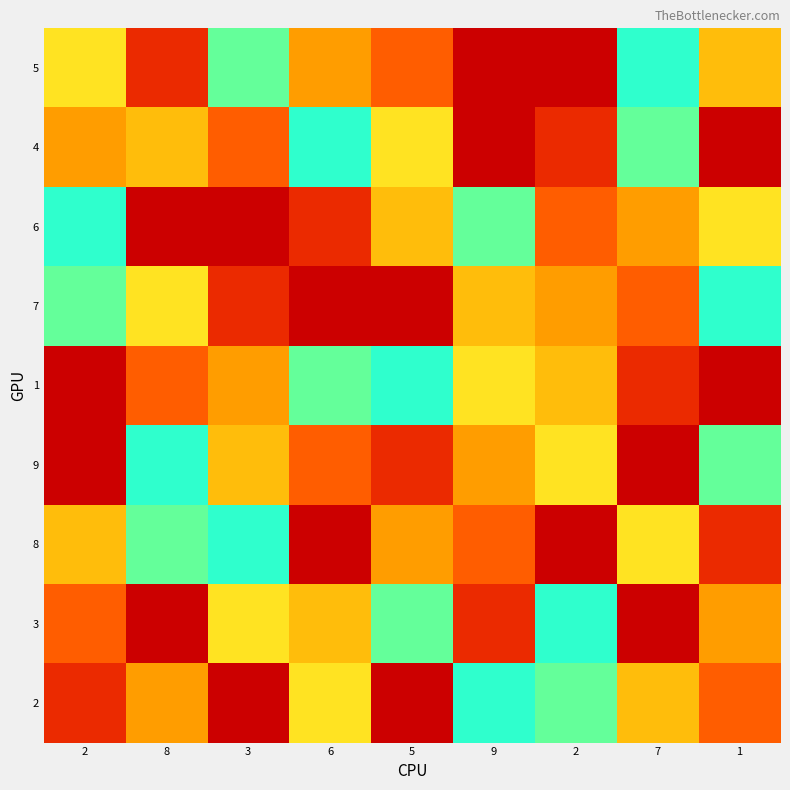

What is the smallest value displayed?

1